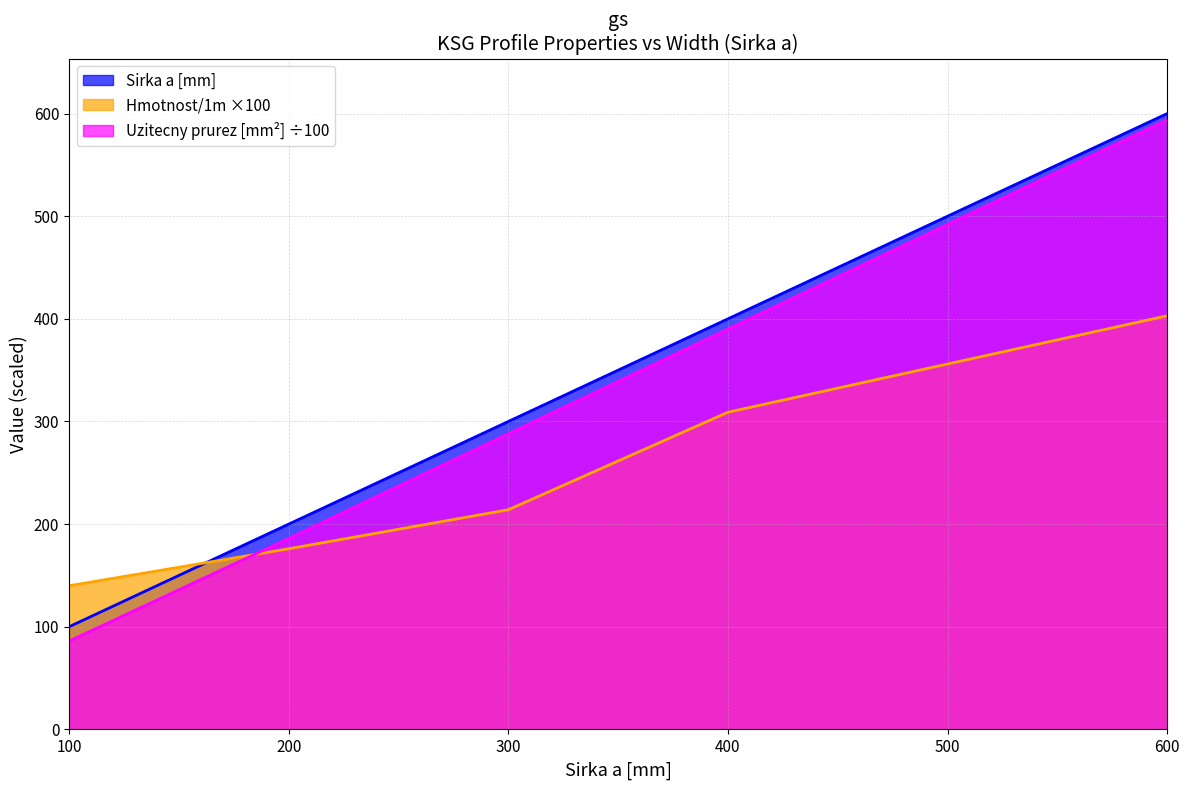

Rank the categories by Uzitecny prurez [mm²] ÷100 value from lowest to highest.

100, 200, 300, 400, 500, 600